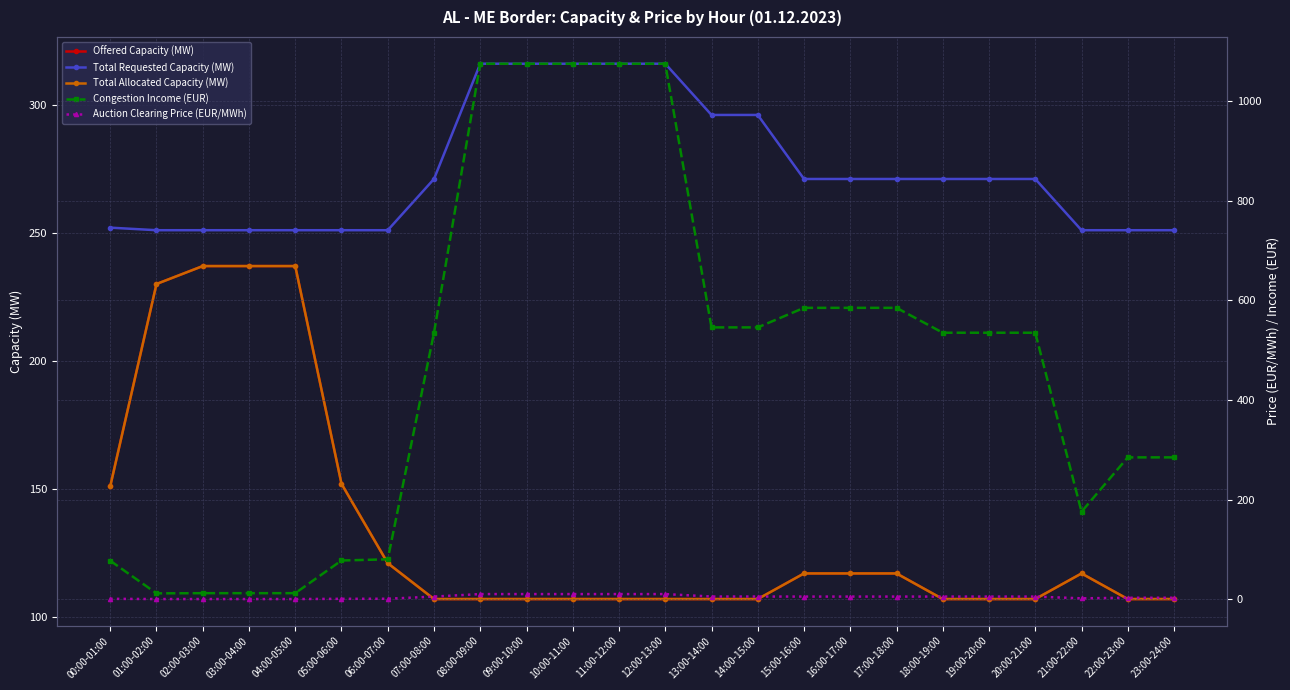

What is the difference between the highest and lowest values at 02:00-03:00?

250.9